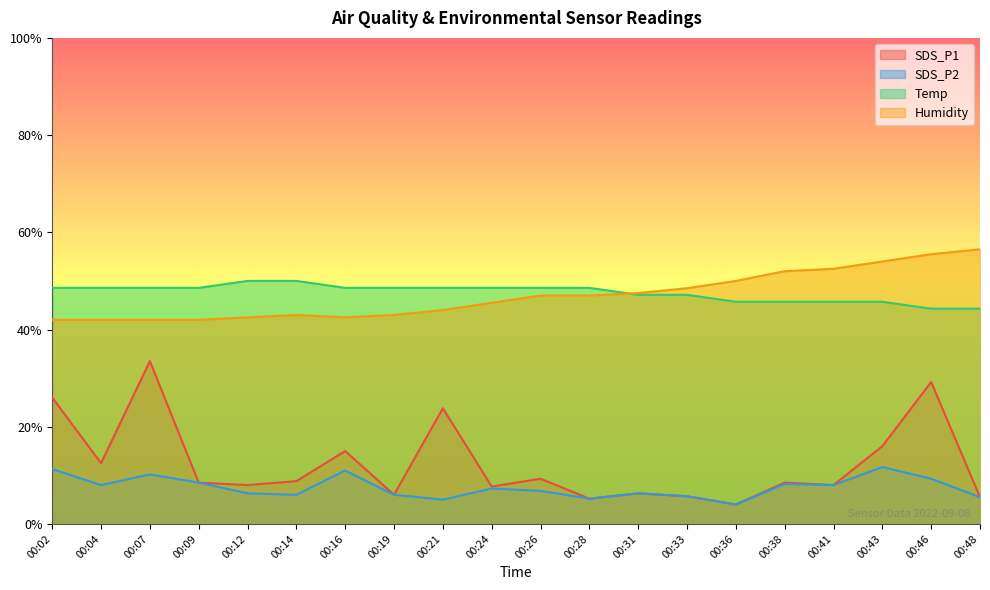

True or false: SDS_P2 has a value of 8.0 at 00:04.

True